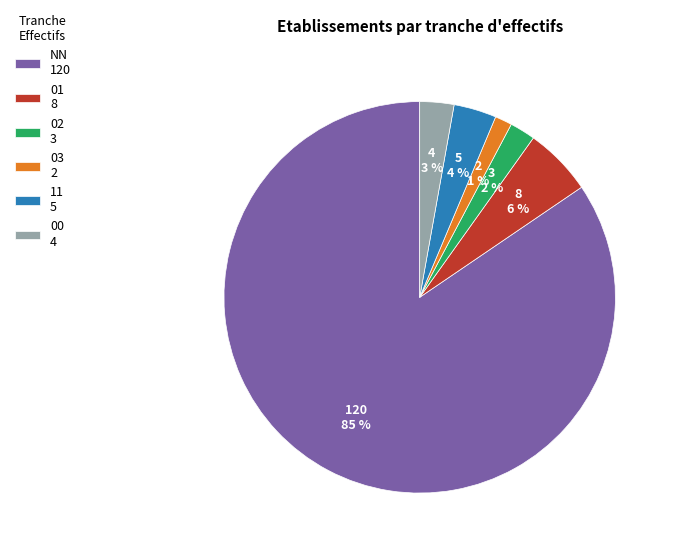

To the nearest percent, what is the difference between the 01 and NN slice percentages?

79%